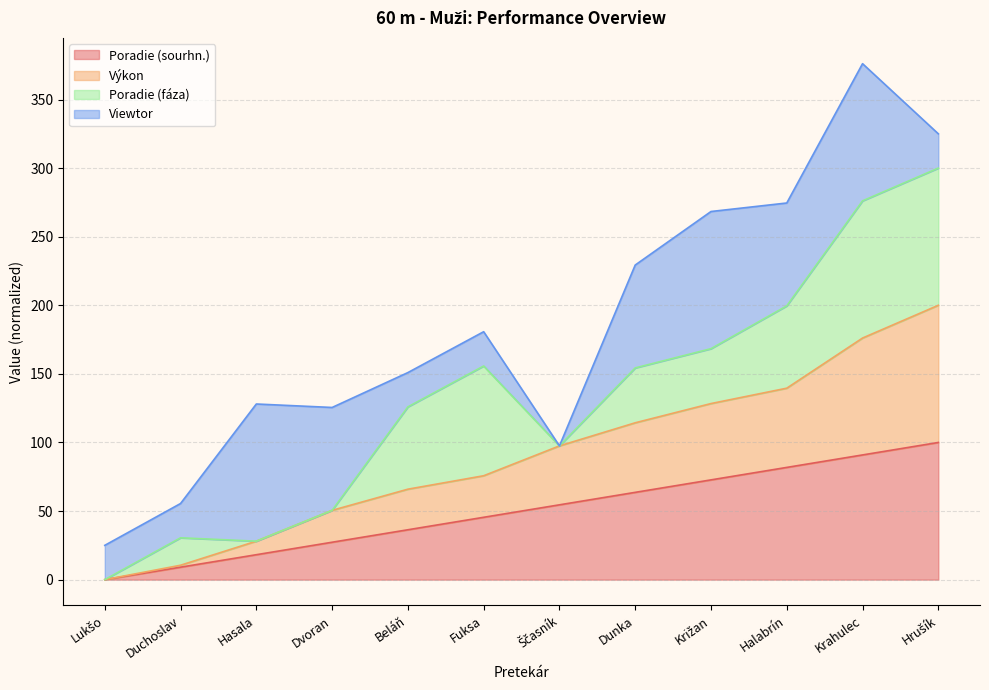

What are all the series names shown in the legend?

Poradie (sourhn.), Výkon, Poradie (fáza), Viewtor